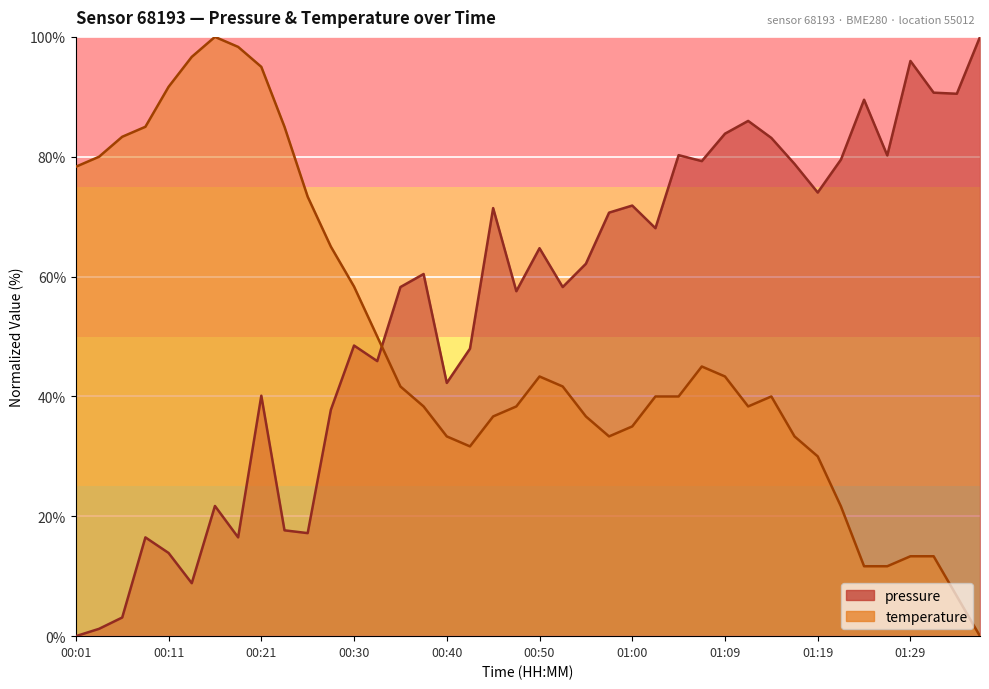

Where is temperature nearest to the value 50?

00:33